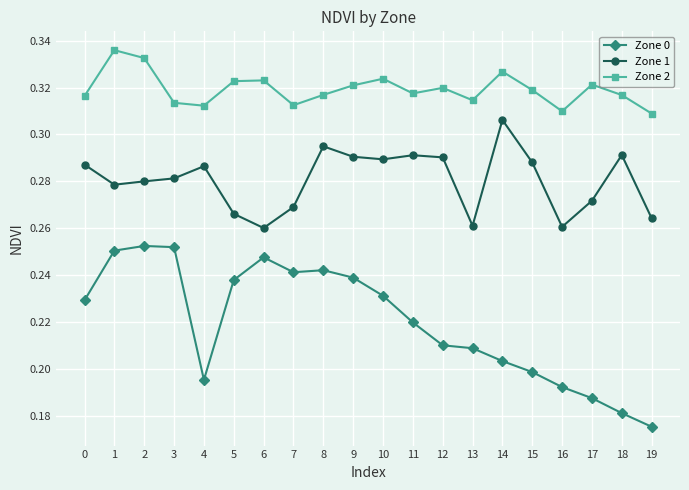

What is the sum of the Zone 2 values at 16 and 15?

0.6